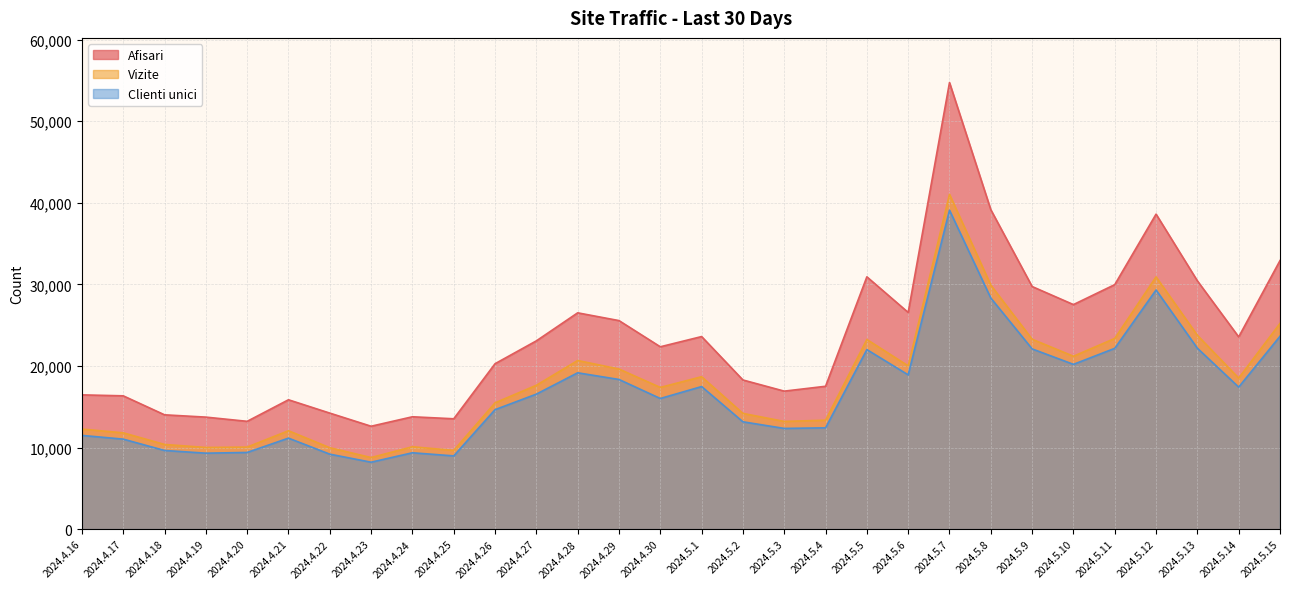

List the series in order of their overall mean, lowest first.

Clienti unici, Vizite, Afisari